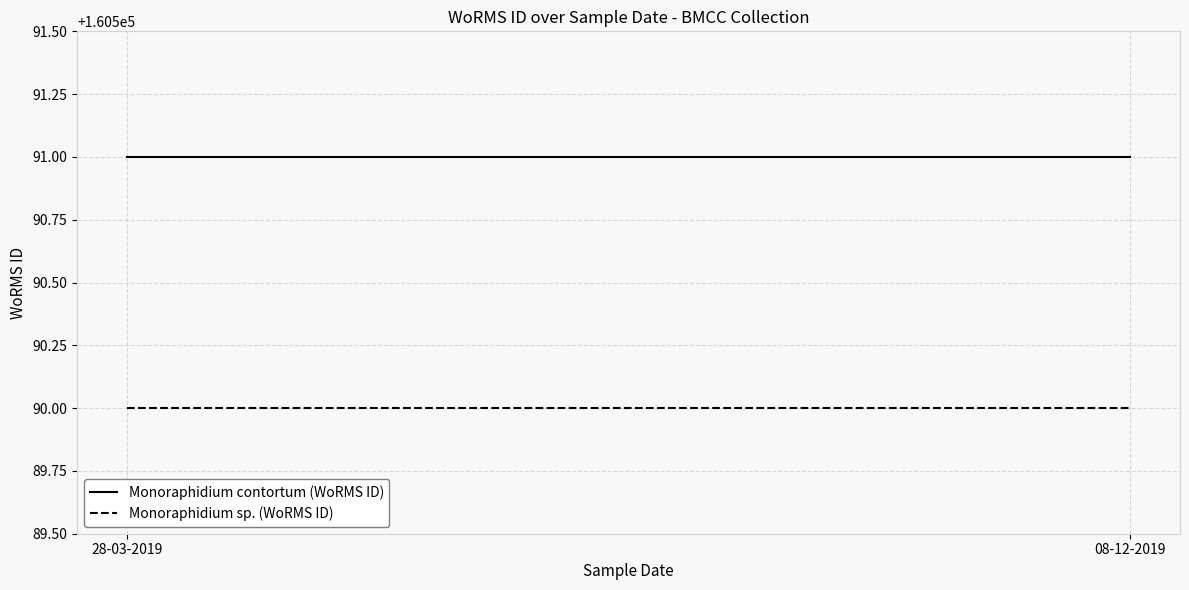

What is the sum of the Monoraphidium contortum (WoRMS ID) values at 08-12-2019 and 28-03-2019?

321182